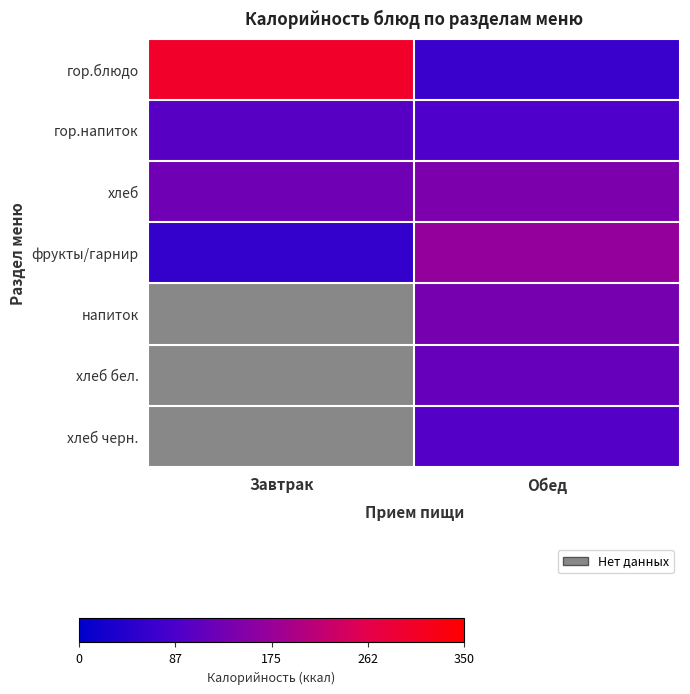

What is the total value across all series at Обед?

822.9